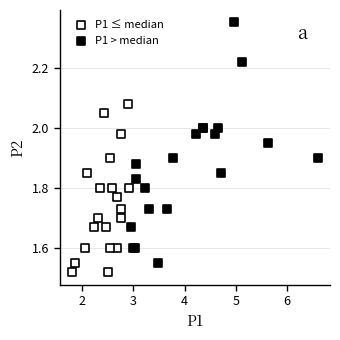

What are all the series names shown in the legend?

P1 ≤ median, P1 > median